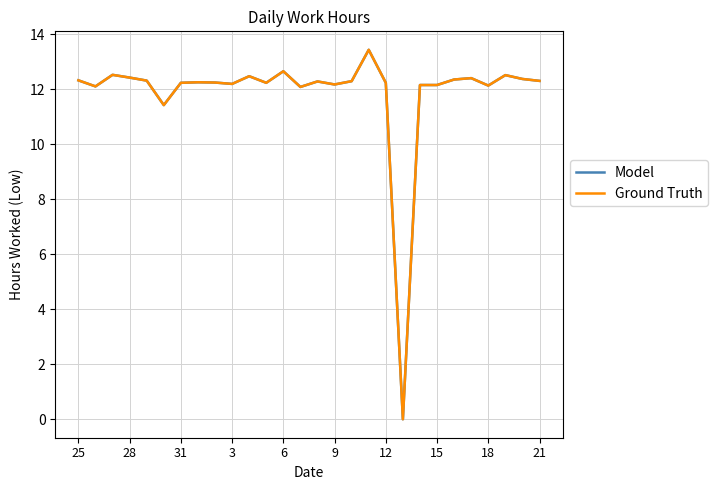

Is this an area chart (filled region under the line)?

No